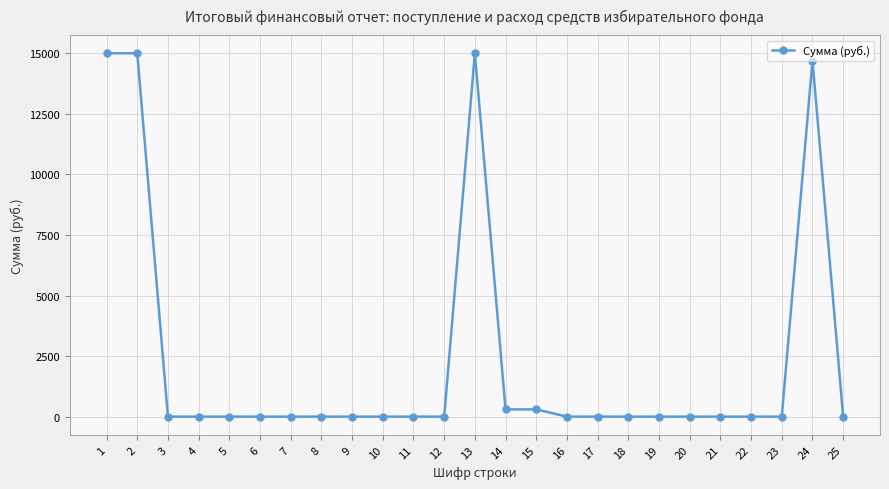

The value at 9 is 0. True or false?

True